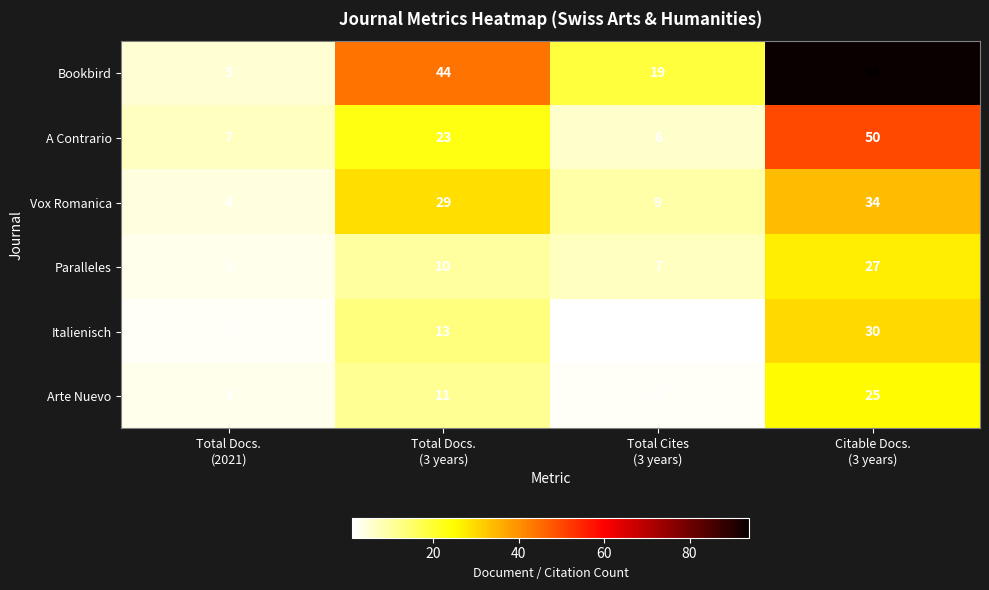

What is the sum of all Bookbird values?

162